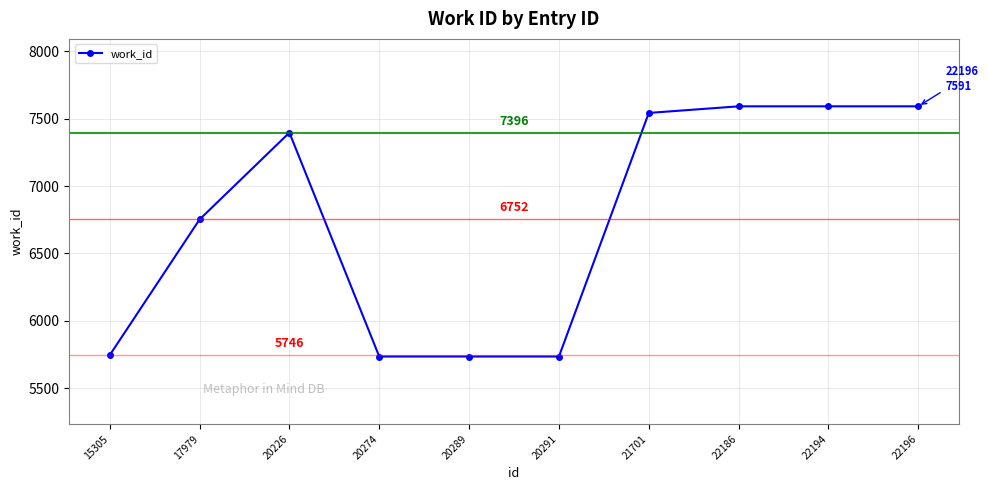

What is the sum of all values?

67417